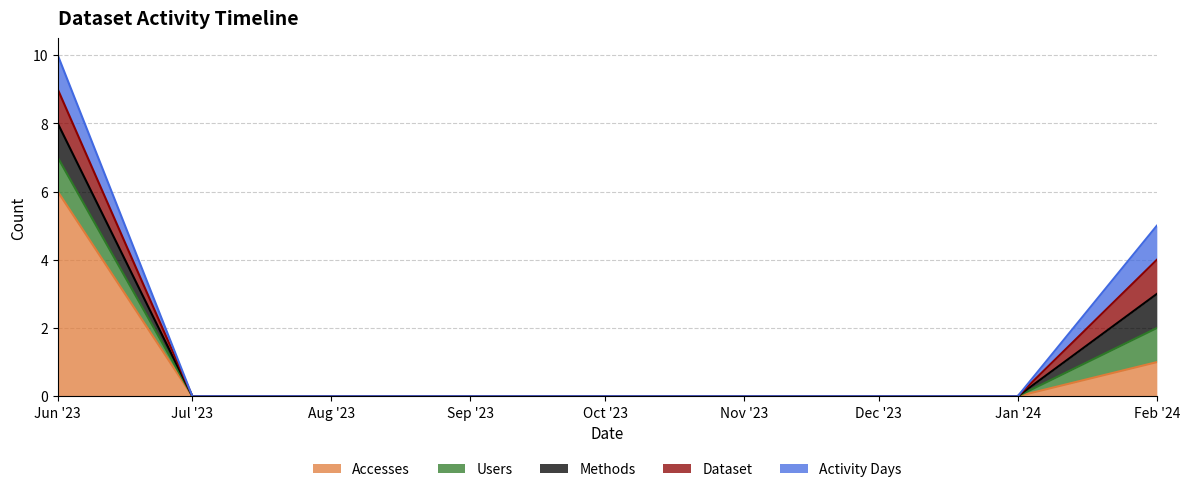

List the labels in order of Users value, largest first.

2023-06-01, 2024-02-01, 2023-07-01, 2023-08-01, 2023-09-01, 2023-10-01, 2023-11-01, 2023-12-01, 2024-01-01